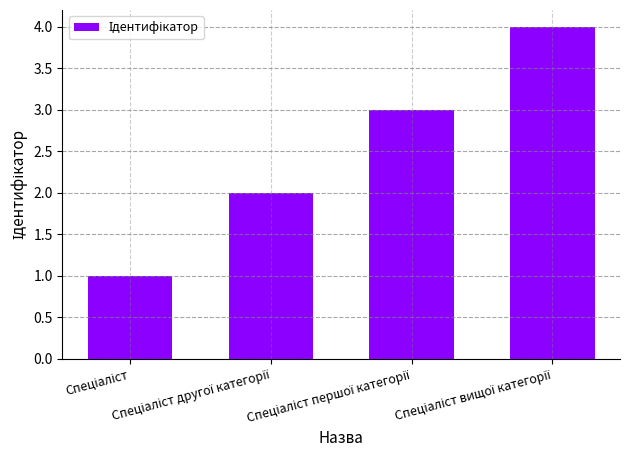

What is the difference between the maximum and minimum values?

3